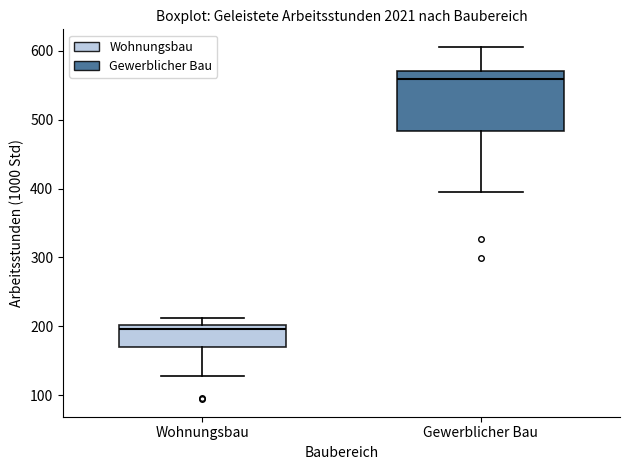

Reading left to right, read every box against the y-axis: the position of its median line, the range the box covers, and the ends of its whiskers. The values are not printed on the chart, so give them approximately, as read against the axis.

Wohnungsbau: median 200 (just below the box's upper edge), box 170 to 200, whiskers 130 to 210
Gewerblicher Bau: median 560, box 480 to 570, whiskers 390 to 610